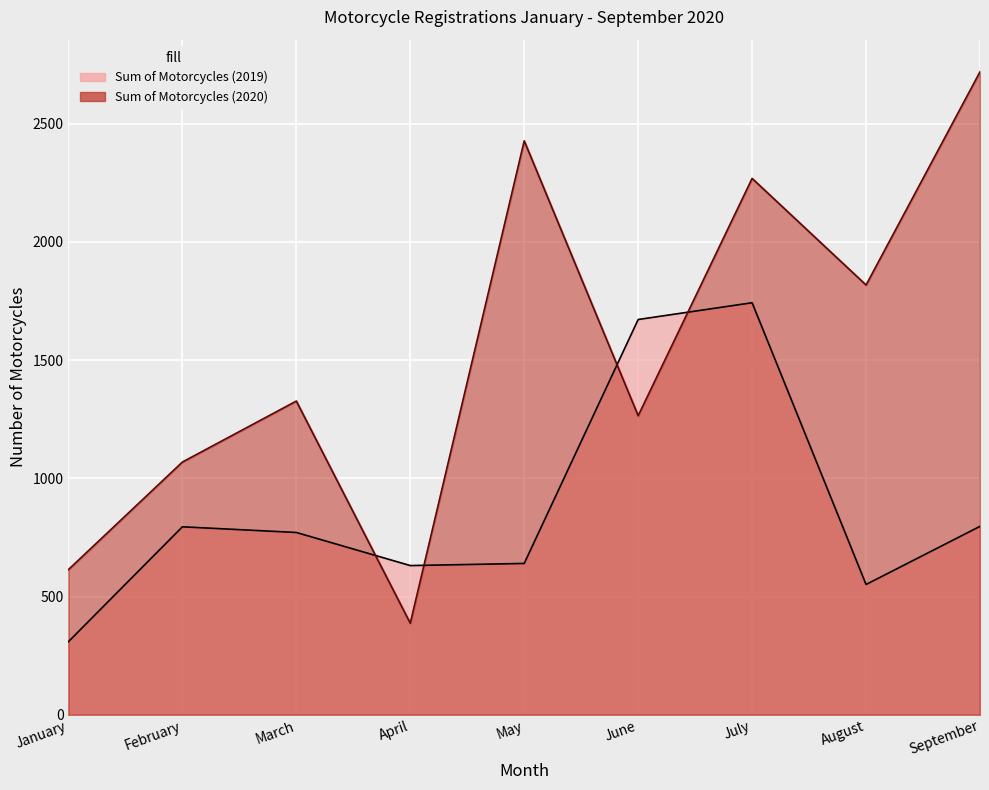

Read the Sum of Motorcycles (2020) value at May, to the nearest 50.

2450